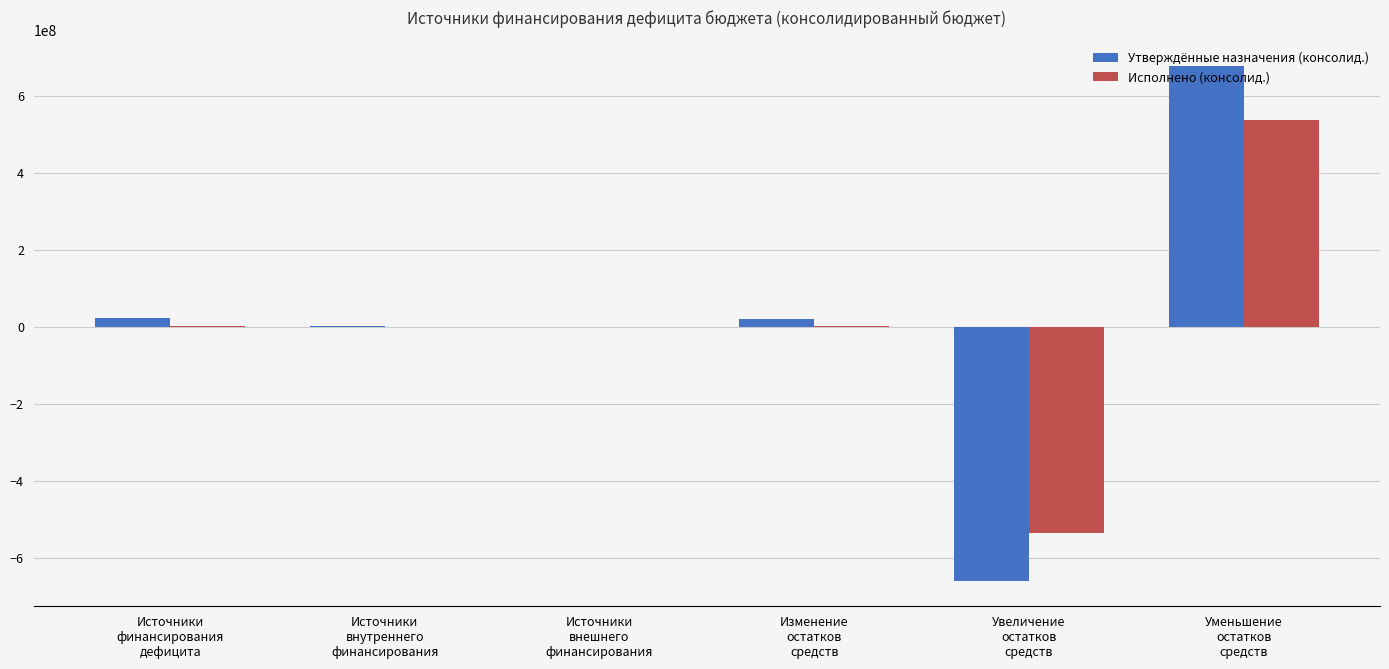

What is the greatest value displayed?

676889348.0